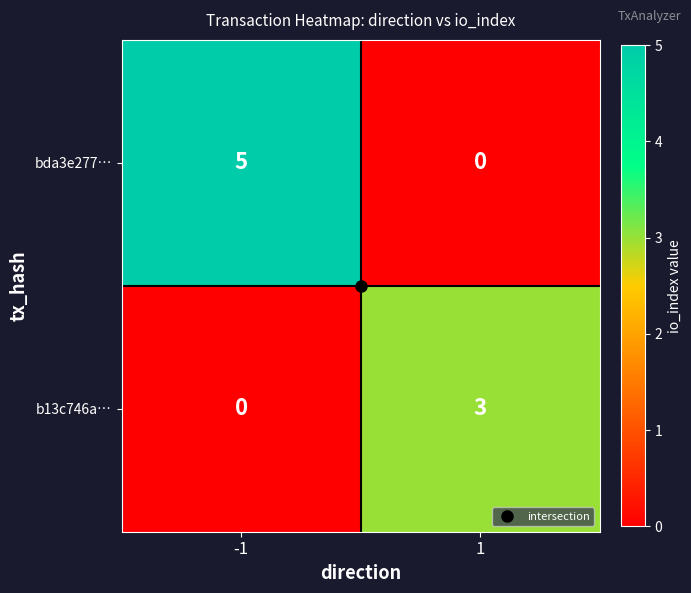

What is the difference between the maximum and minimum values in the bda3e277… series?

5